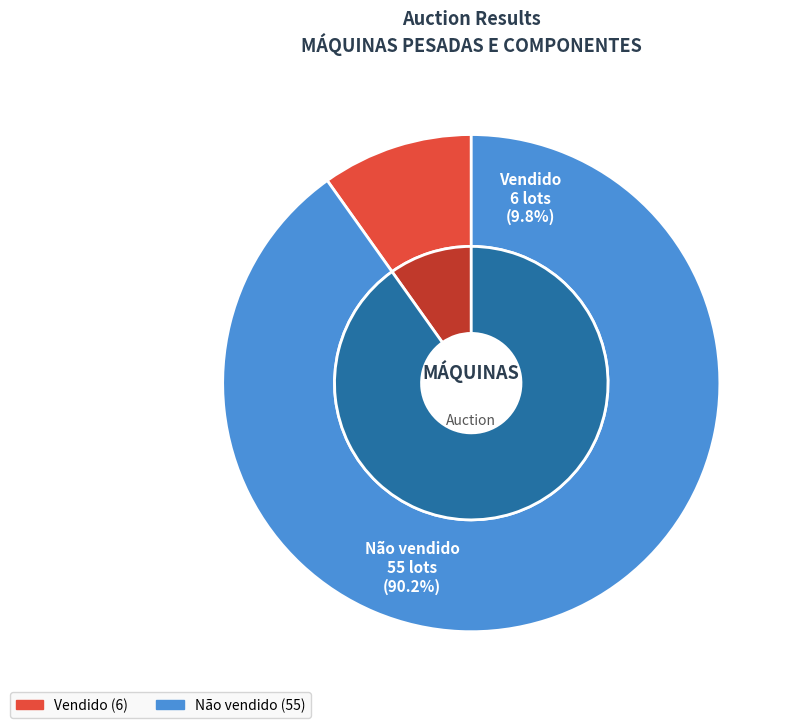

Which has a higher value, Vendido or Não vendido?

Não vendido